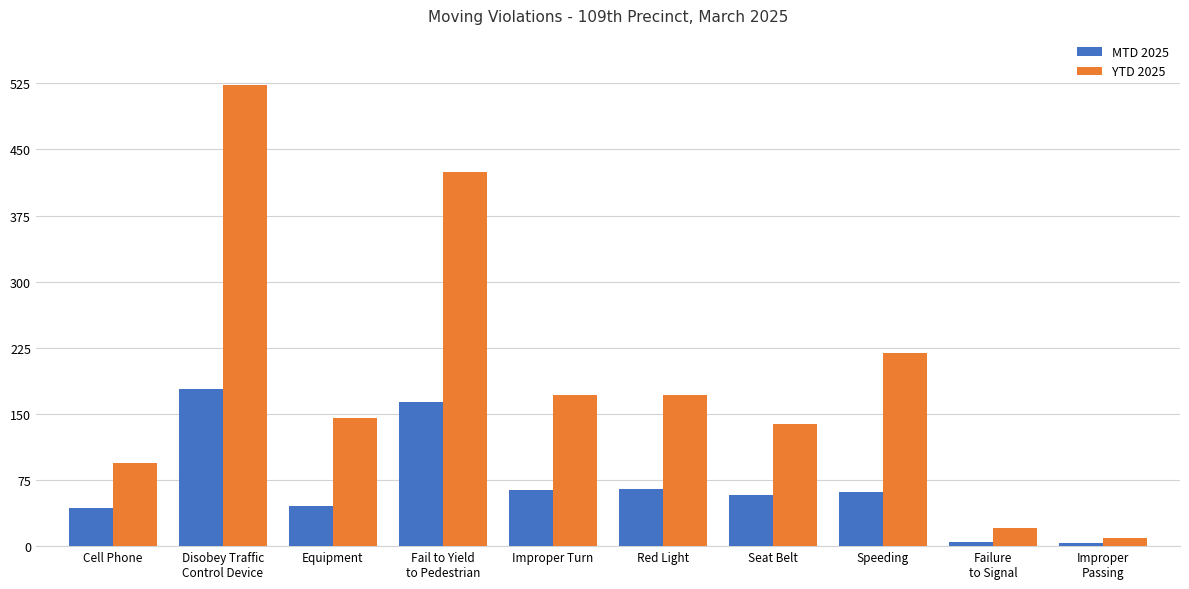

True or false: MTD 2025 has a value of 36 at Disobey Traffic
Control Device.

False